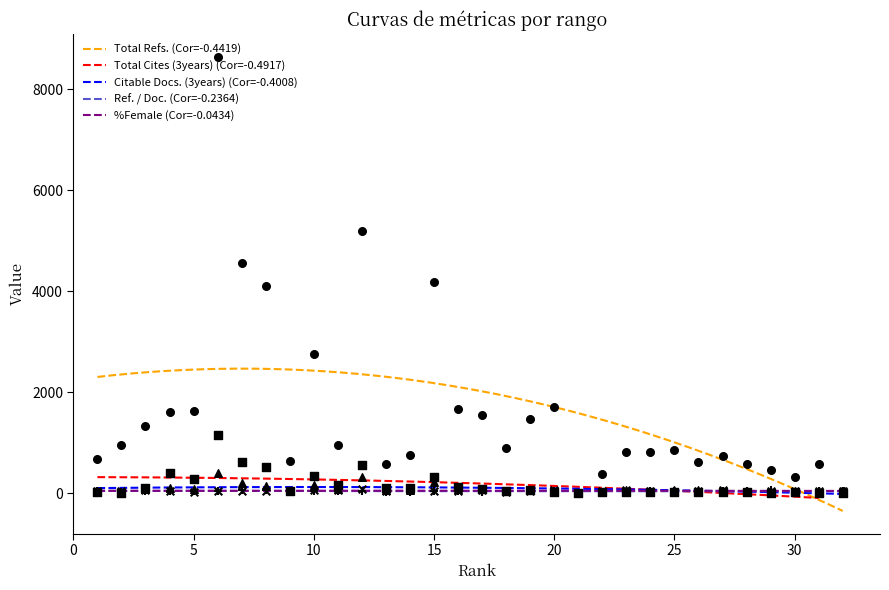

Which series has the widest spread of Y values?

Total Refs.